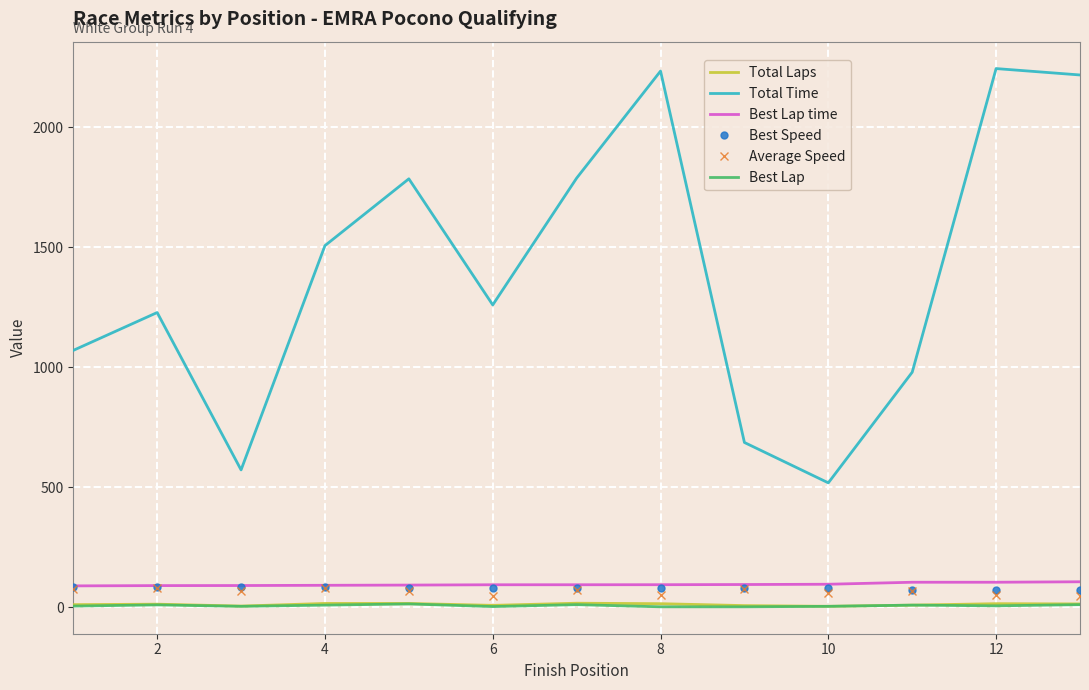

True or false: Average Speed and Total Time intersect in this chart.

False